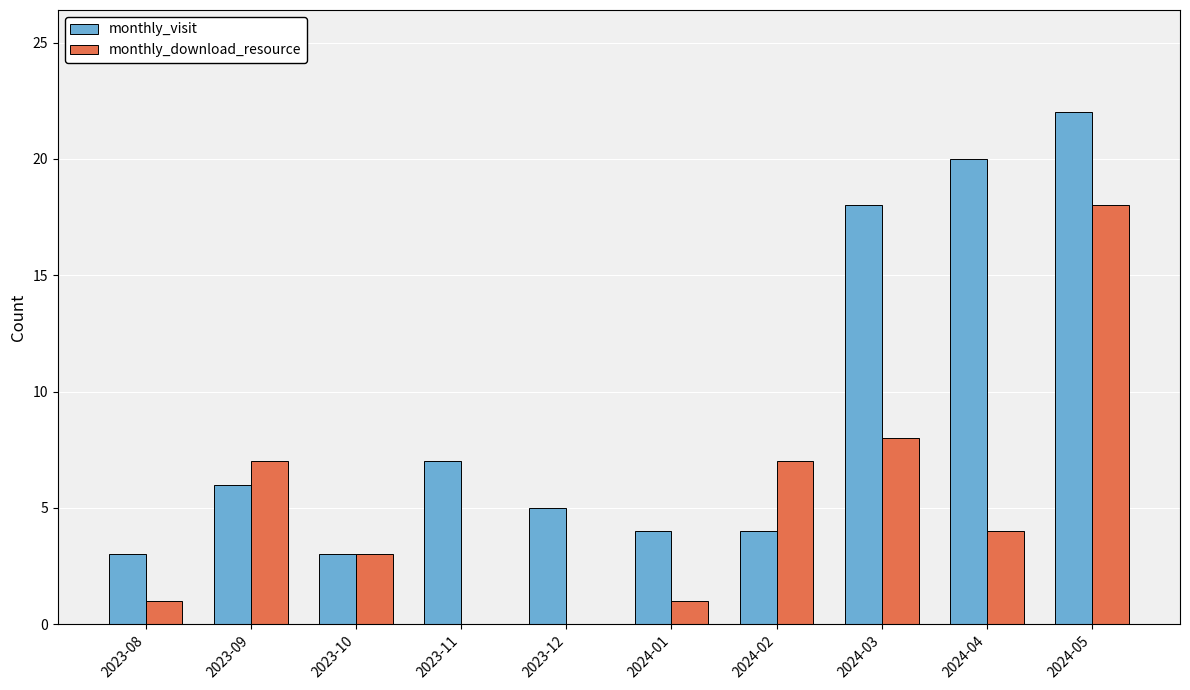

Is it true that monthly_visit equals 6 at 2023-09?

True